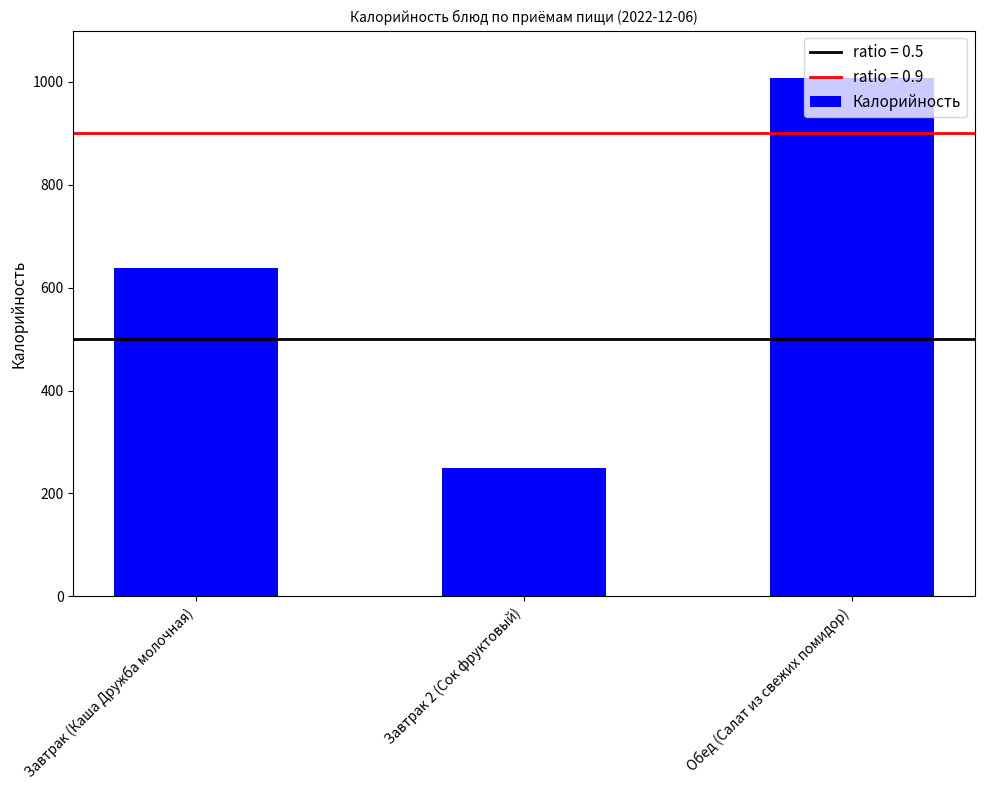

List the labels in order of value, smallest first.

Завтрак 2 (Сок фруктовый), Завтрак (Каша Дружба молочная), Обед (Салат из свежих помидор)